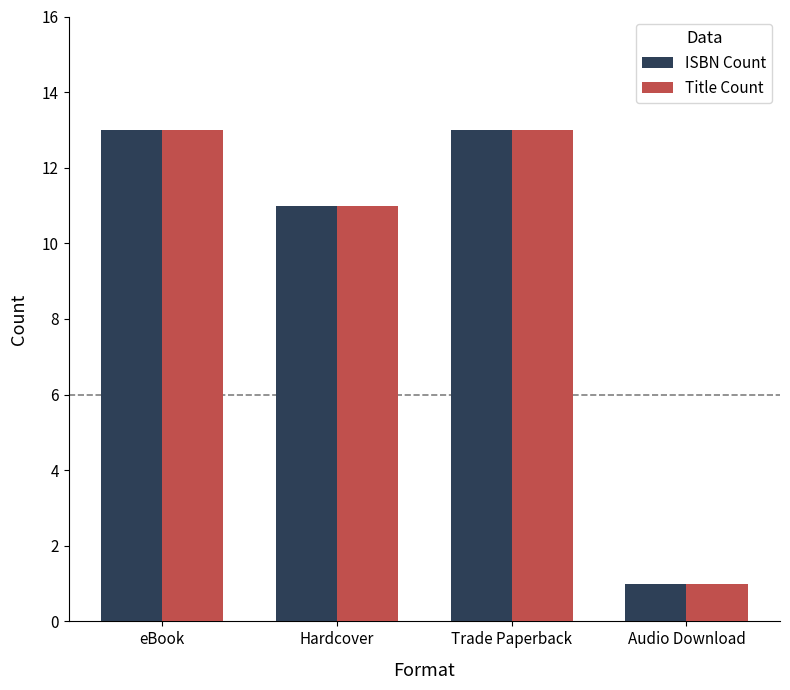

At how many categories does at least one series exceed 10?

3